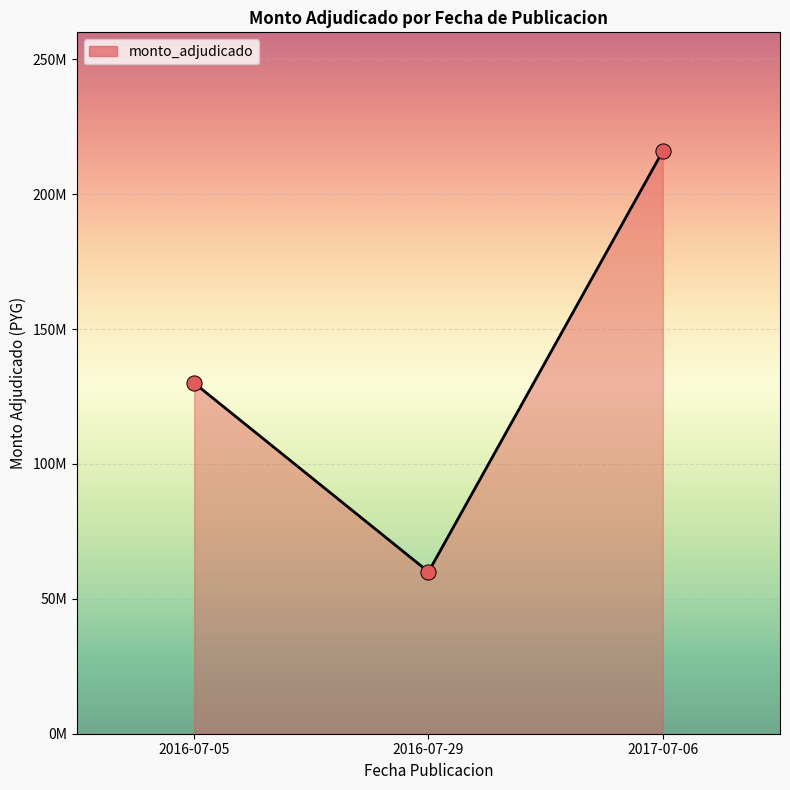

Which has a higher value, 2016-07-29 or 2017-07-06?

2017-07-06